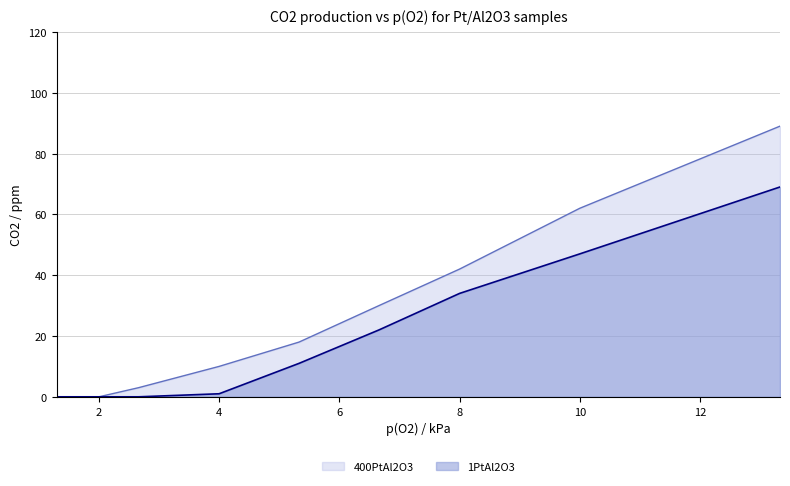

What is the approximate value of 400PtAl2O3 at 10, to the nearest 10?

60